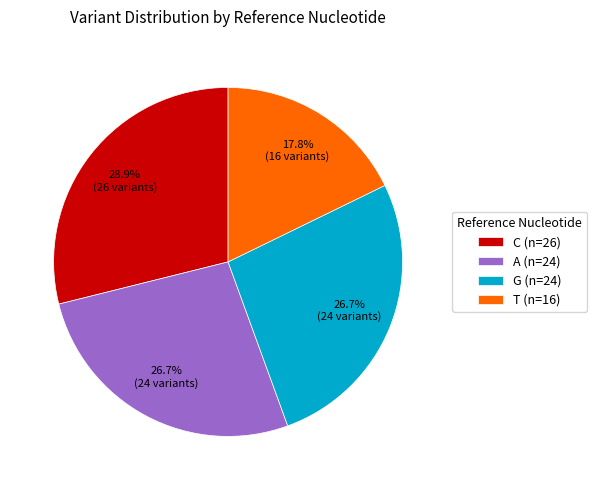

To the nearest percent, what is the combined percentage of A and T?

44%